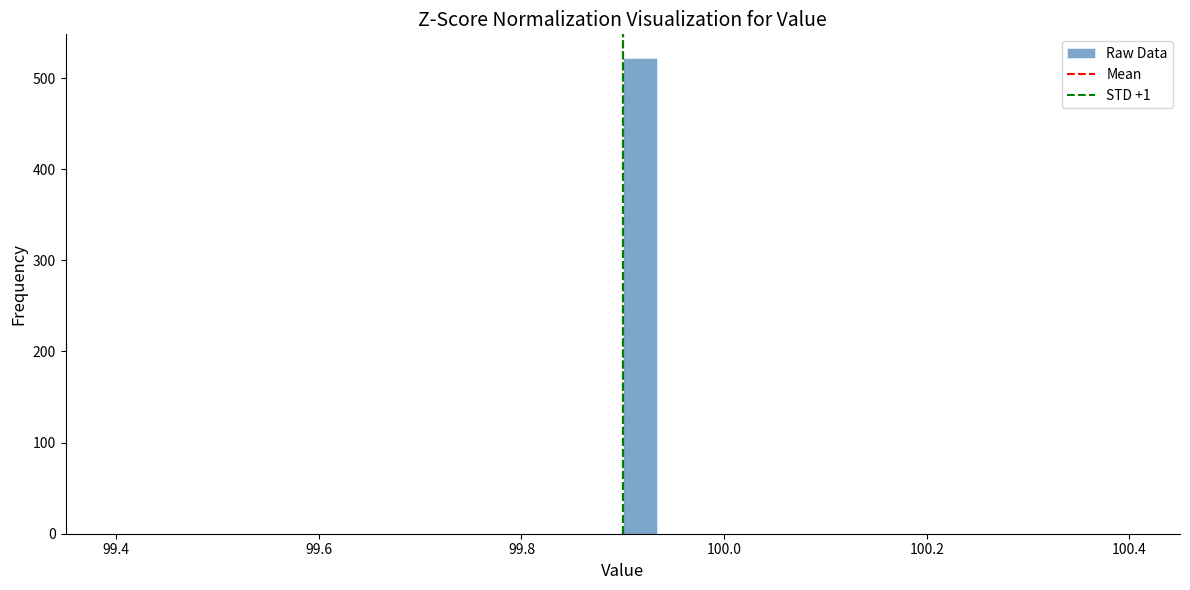

Read against the x-axis, roughly where is the centre of the tallest bar?

99.92